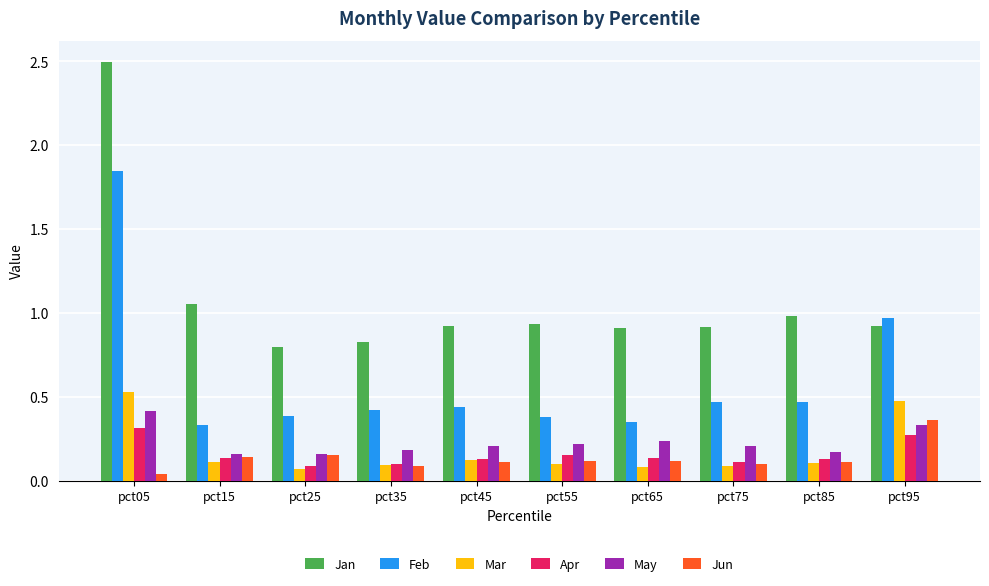

At how many categories does at least one series exceed 0?

10